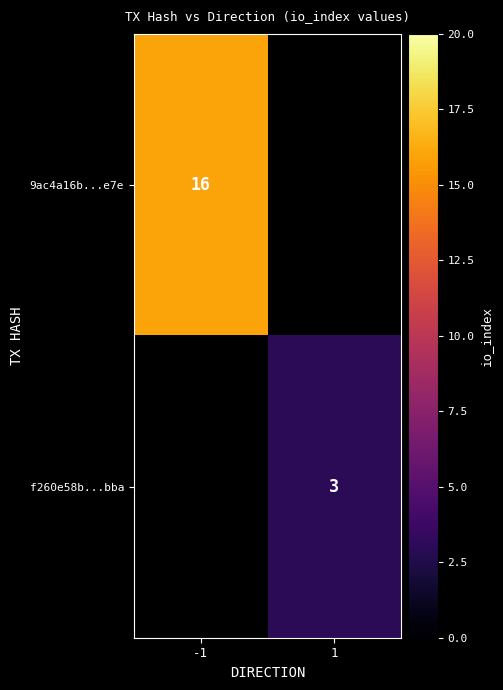

Is the value of f260e58b...bba at 1 greater than the value of 9ac4a16b...e7e at -1?

No